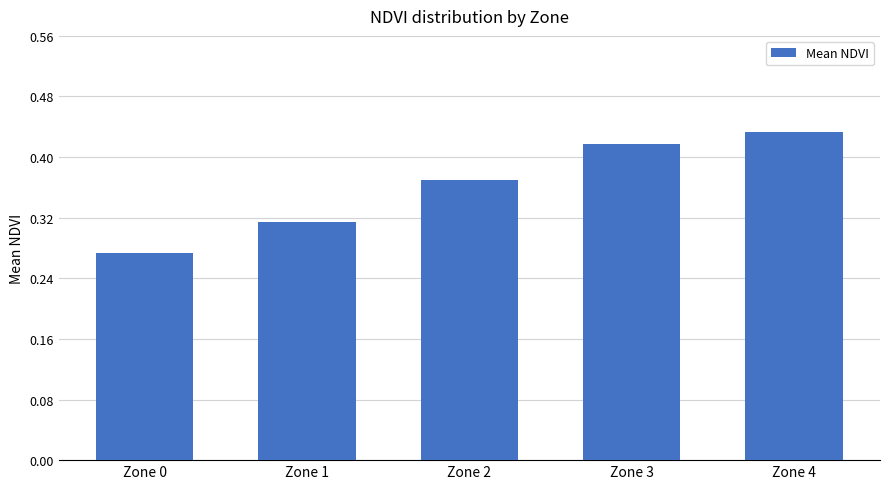

The chart shows a value of 0.6 at Zone 4. True or false?

False